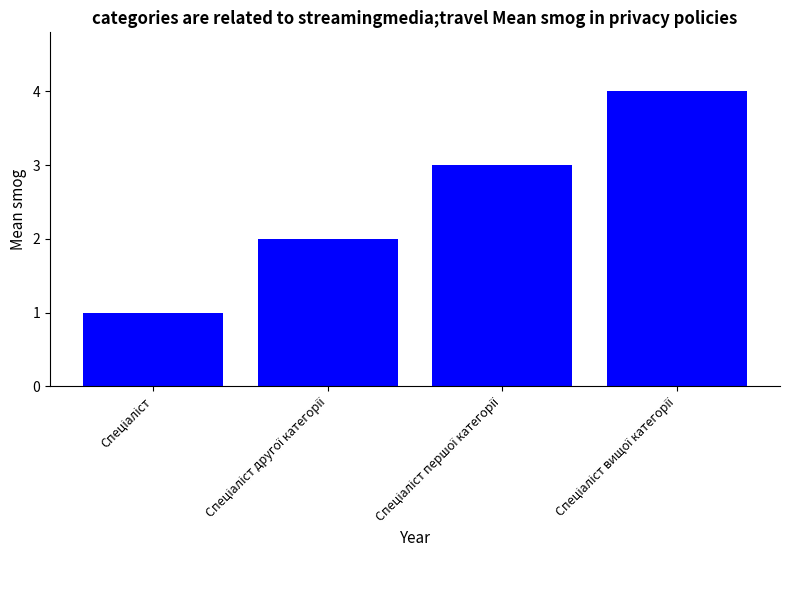

What is the maximum value shown in the chart?

4